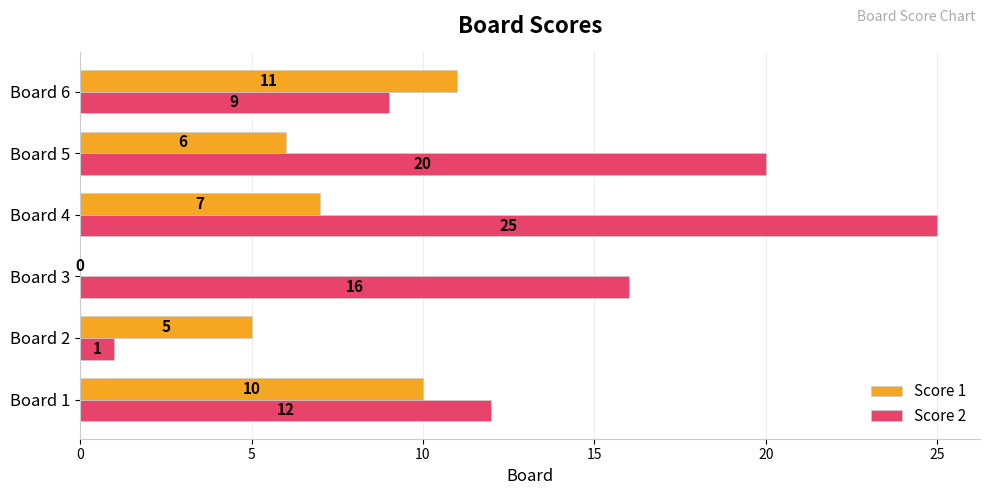

What is the maximum value shown in the chart?

25